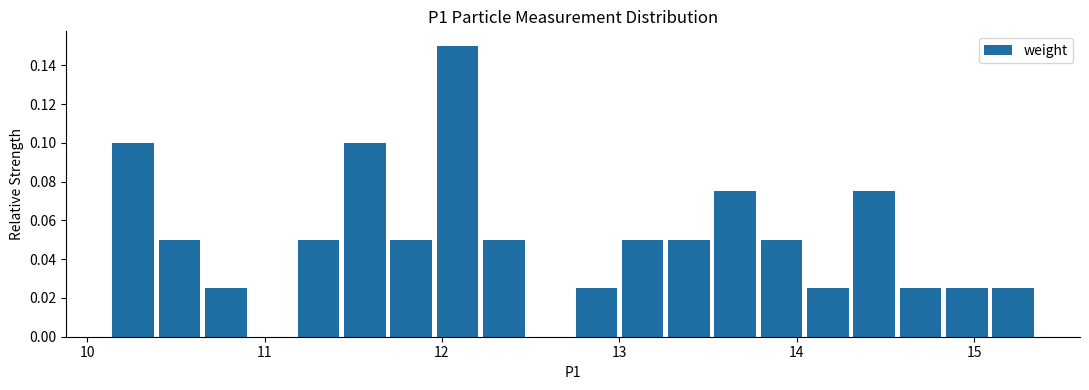

Read against the x-axis, roughly where is the centre of the tallest bar?

12.1